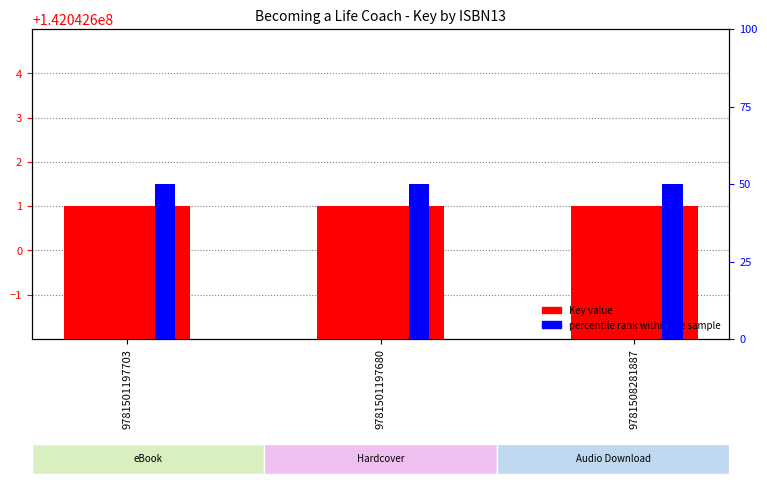

Where is Key nearest to the value 142042601?

9781501197703